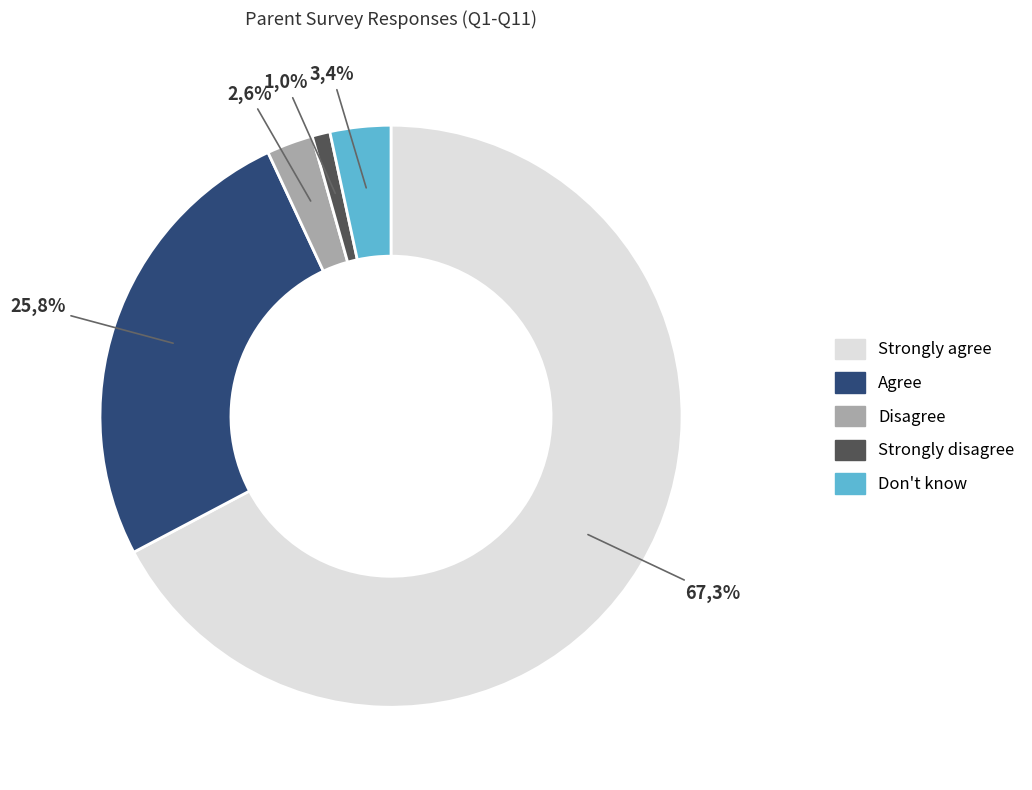

Which category accounts for the majority?

Strongly agree